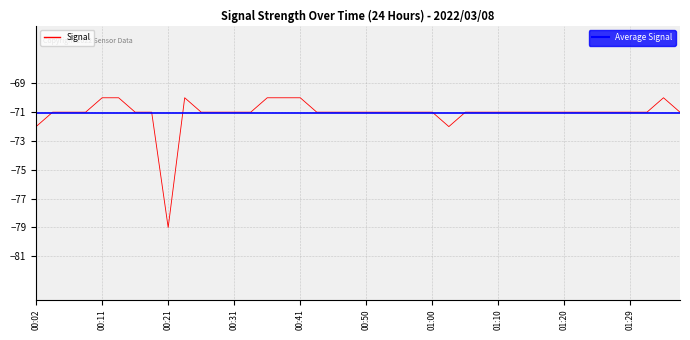

What is the minimum value shown in the chart?

-79